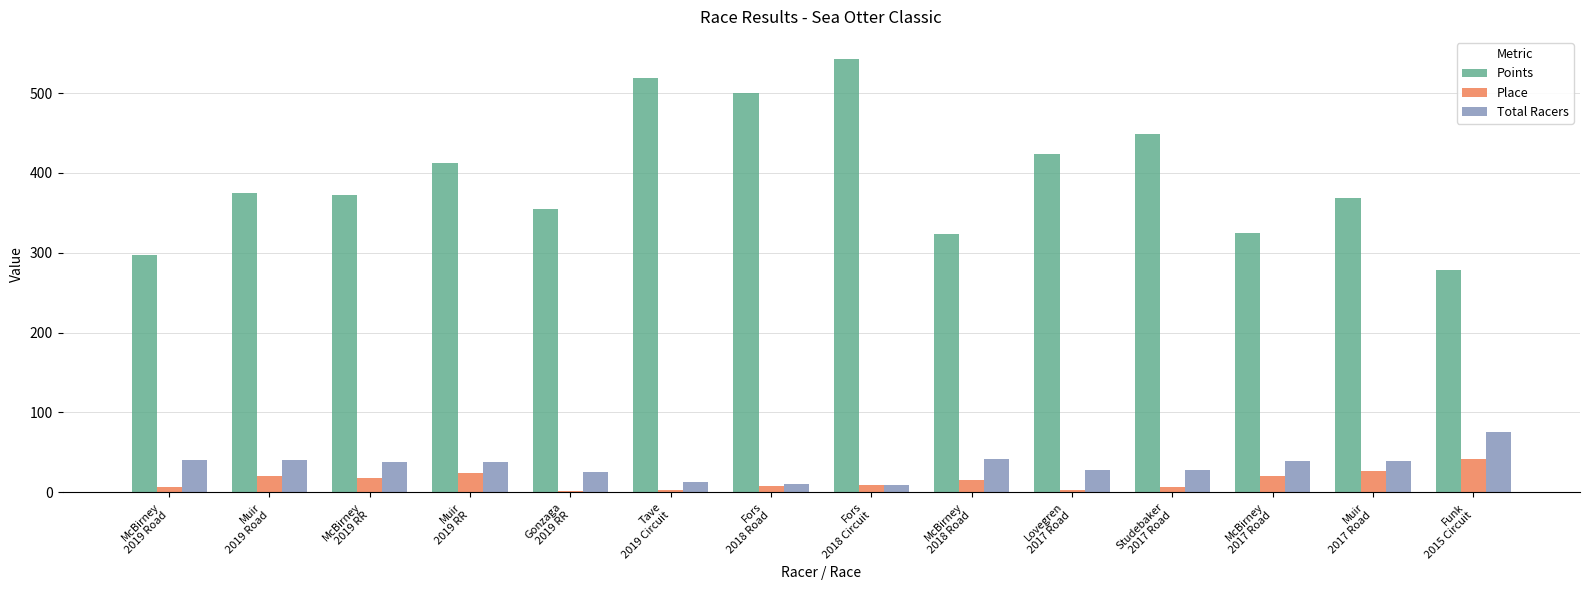

Which series has the largest total across all categories?

Points